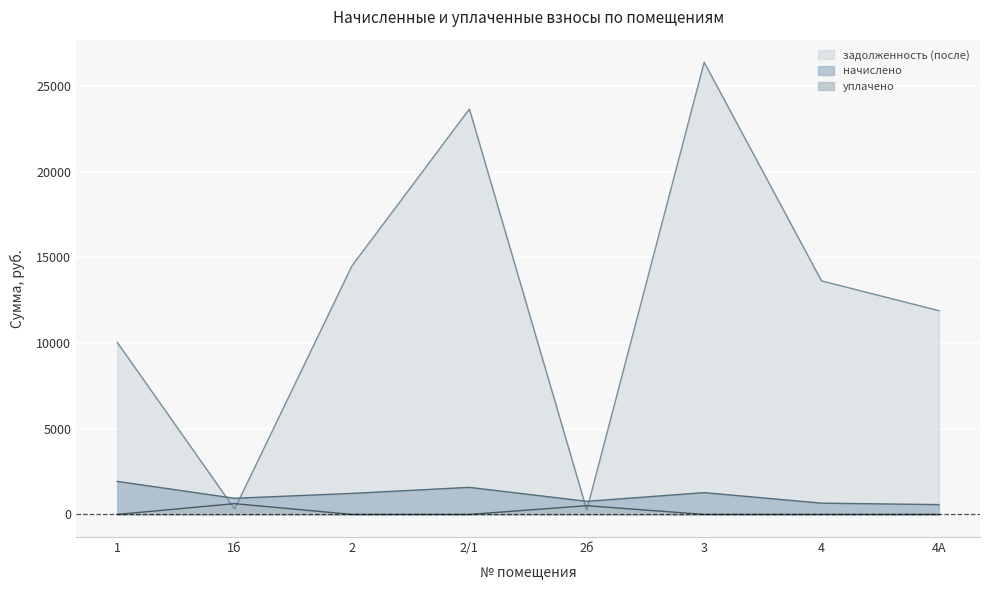

Reading right to left, what are all the values shown in this chart?

начислено: 572.9	656.6	1271.4	763.9	1580.1	1226.9	941.8	1928.0
уплачено: 0.0	0.0	0.0	509.2	0.0	0.0	627.8	0.0
задолженность (после): 11892.4	13630.0	26390.5	254.6	23663.4	14513.8	313.9	10040.6